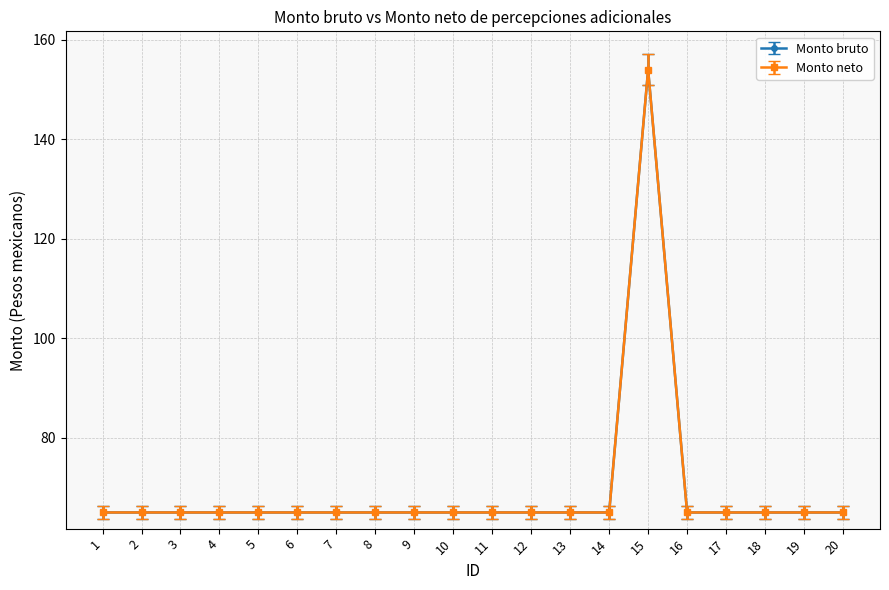

How many interior local peaks does the Monto neto series have?

1